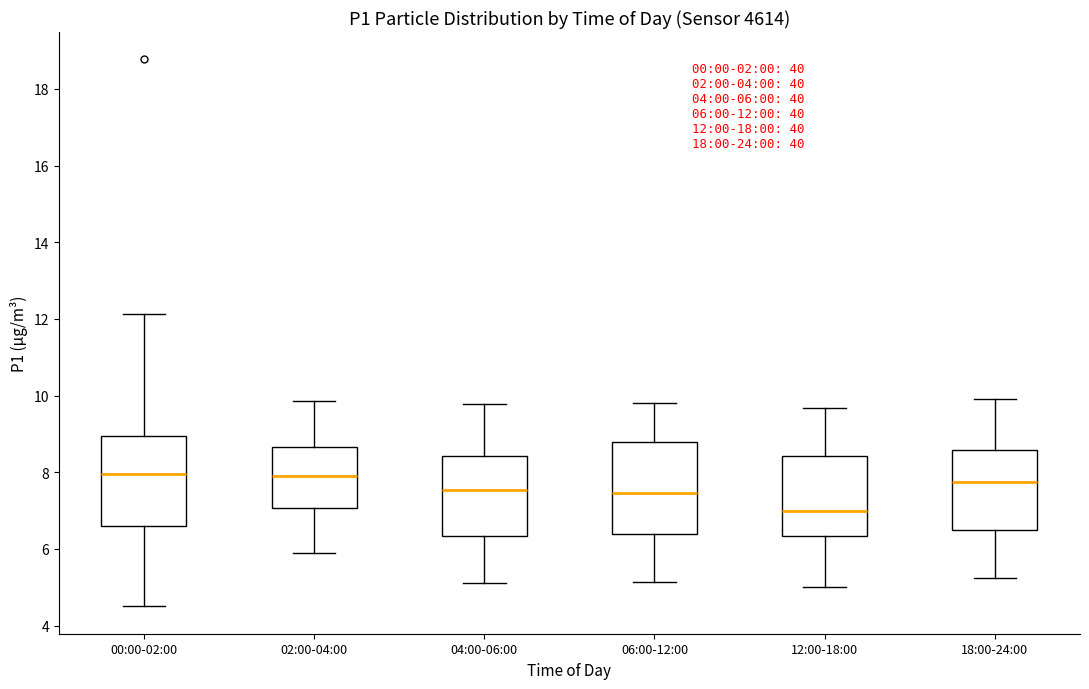

Which box's median line is the lowest?

12:00-18:00